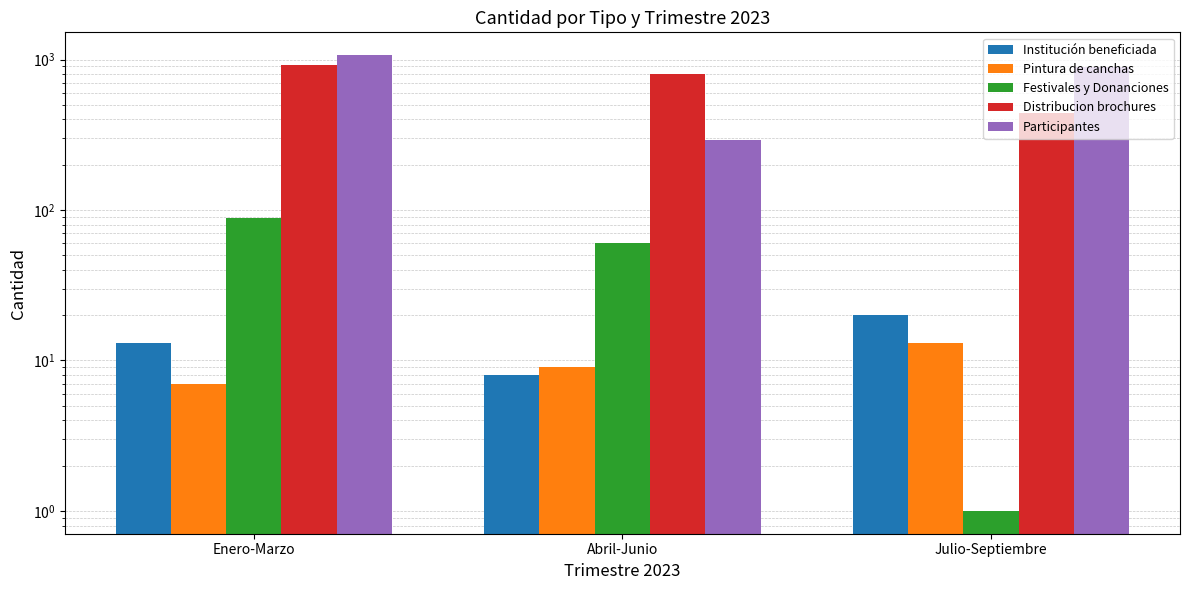

What is the sum of the Pintura de canchas values at Enero-Marzo and Julio-Septiembre?

20